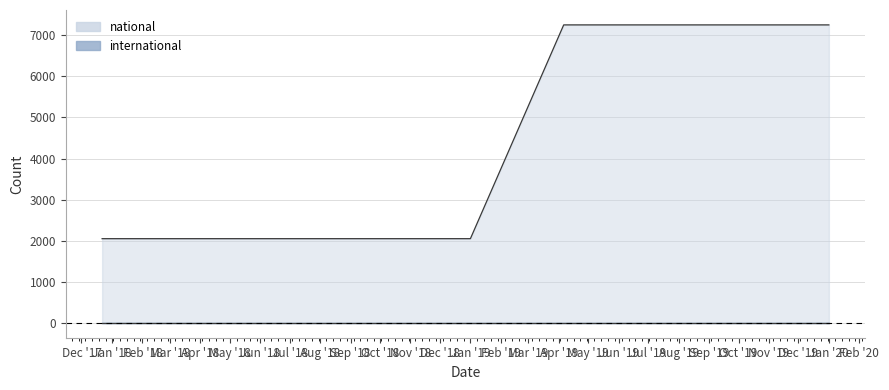

What is the average value?

4362